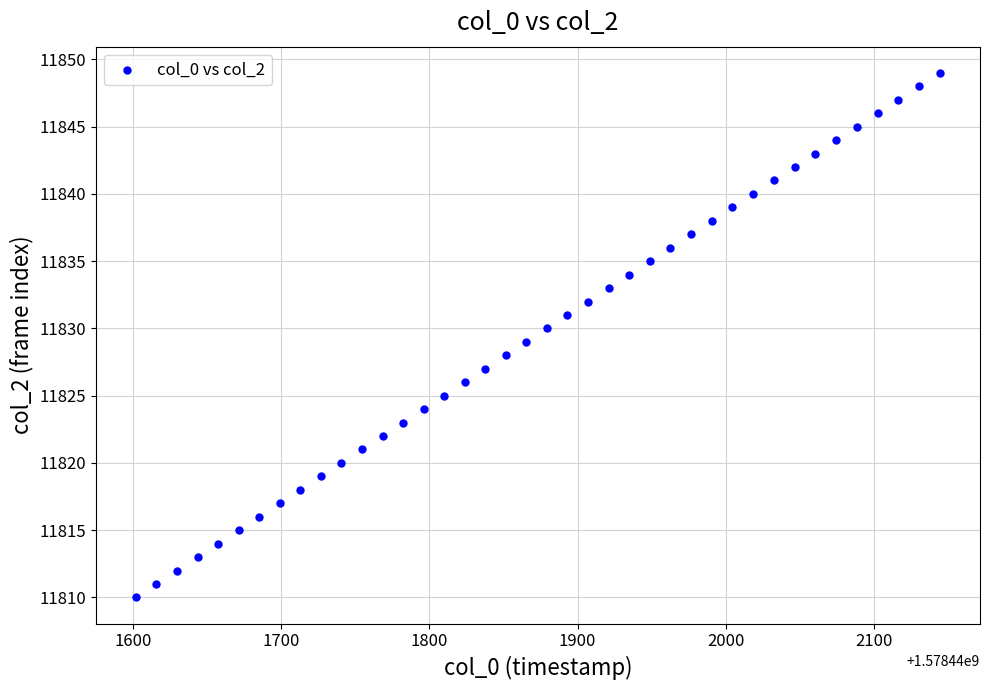

What is the range of Y values (max minus min)?

39